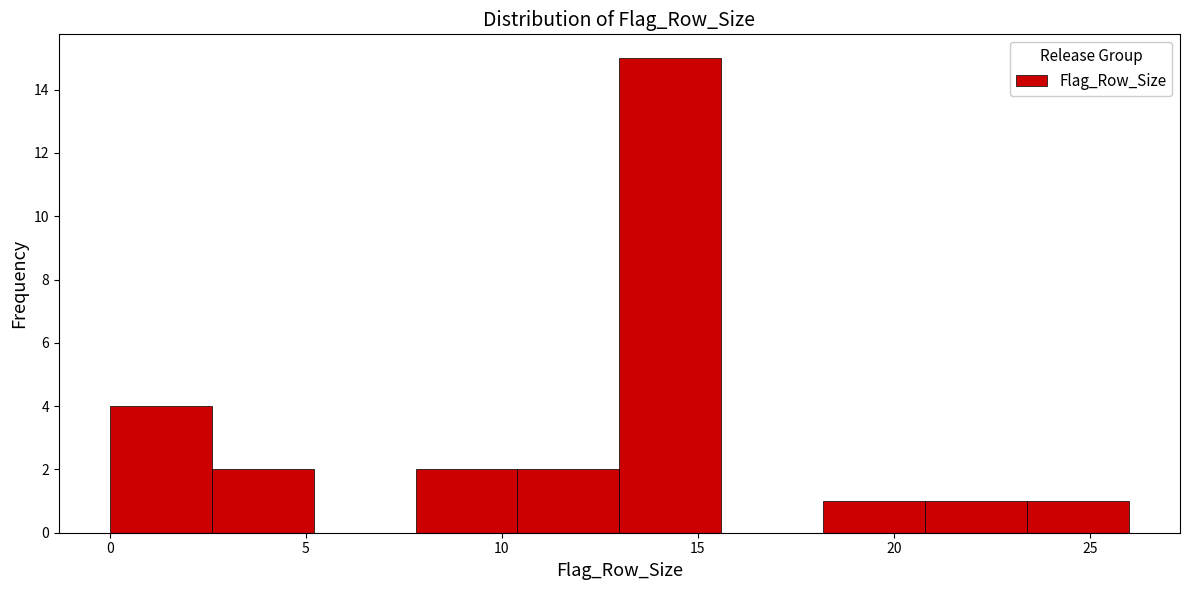

What is the height of the bar covering 18.2 to 20.8 on the x-axis? Neither the bar edges nor the heights are printed on the chart, so give them approximately, as read against the axes.

1